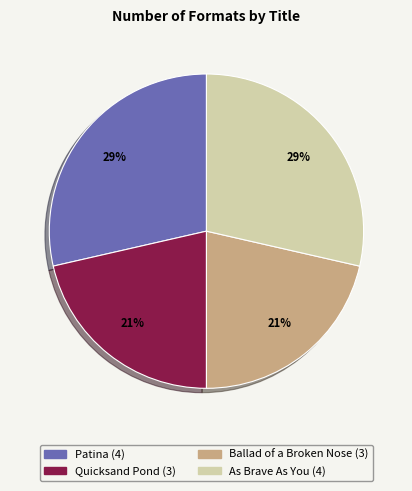

To the nearest percent, what percentage of the pie is Ballad of a Broken Nose?

21%